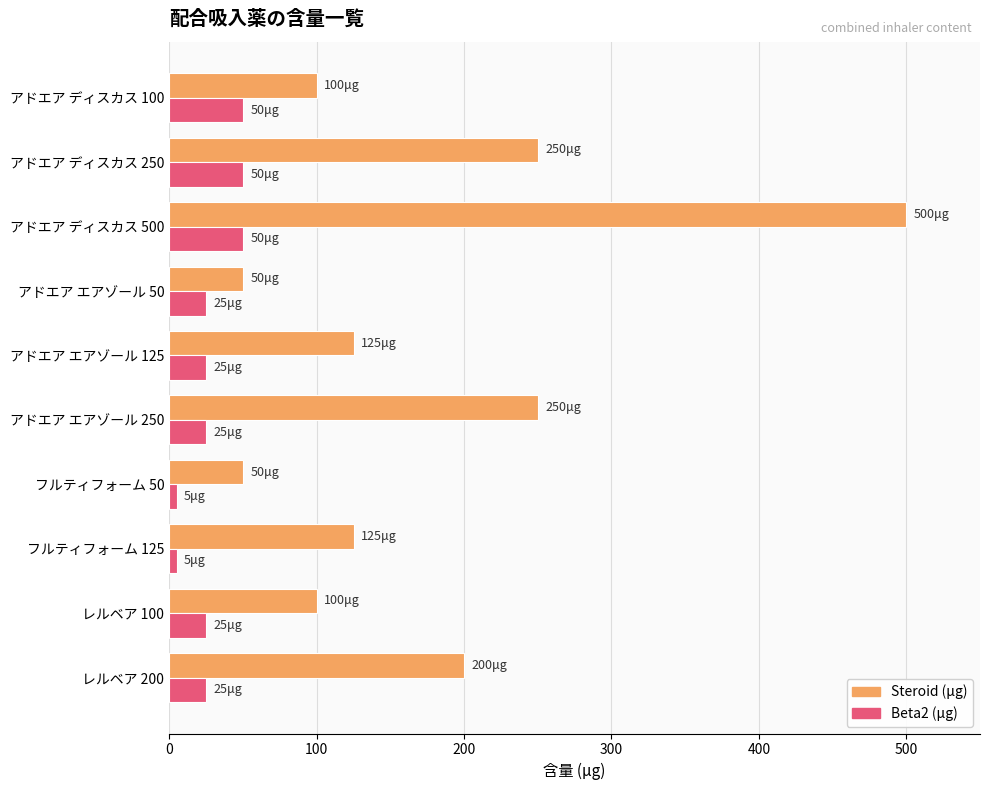

At レルベア 200, list the series in order from largest to smallest.

Steroid (μg), Beta2 (μg)